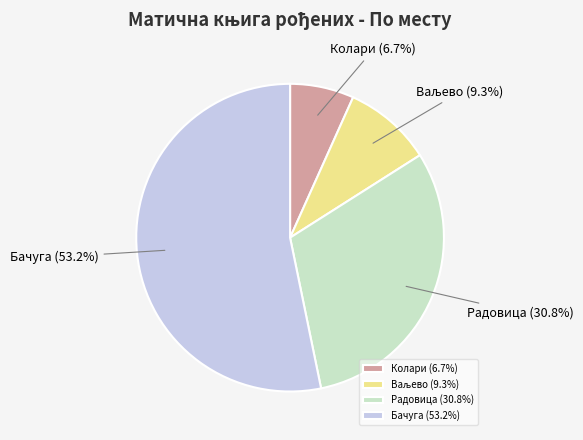

What portion of the pie excludes Бачуга?

46.8%